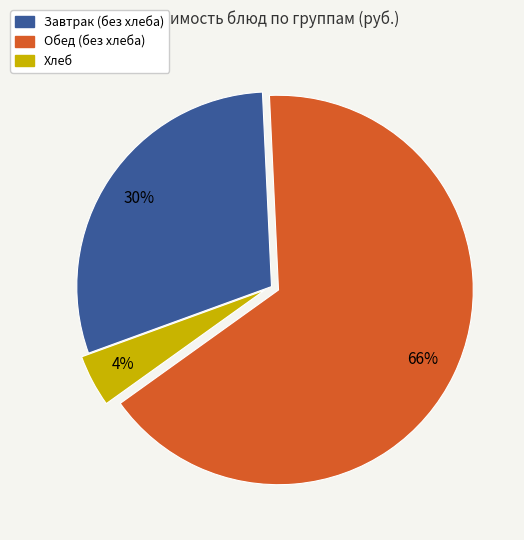

To the nearest percent, what is the difference between the largest and smallest slice percentages?

62%